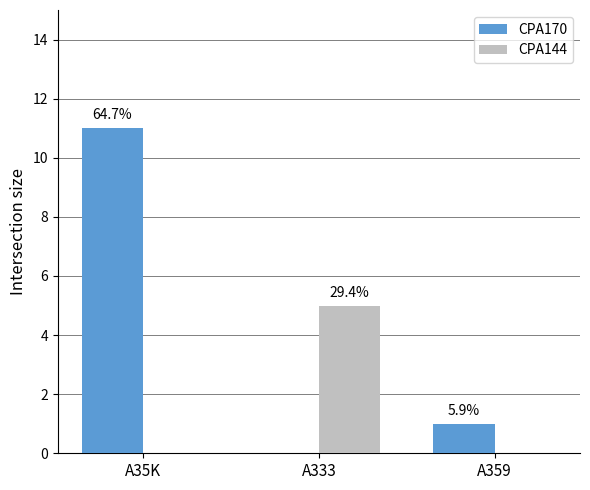

Does the chart contain stacked bars?

No